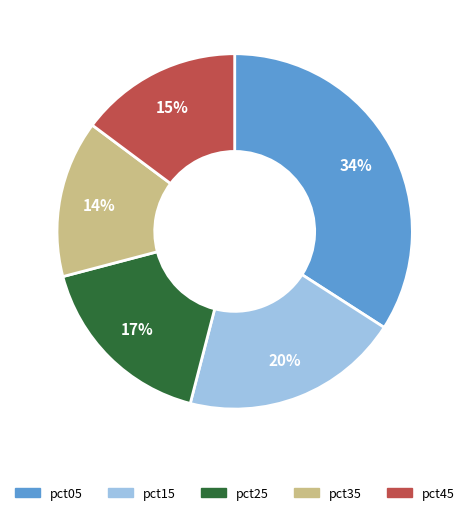

To the nearest percent, what is the difference between the largest and smallest slice percentages?

20%